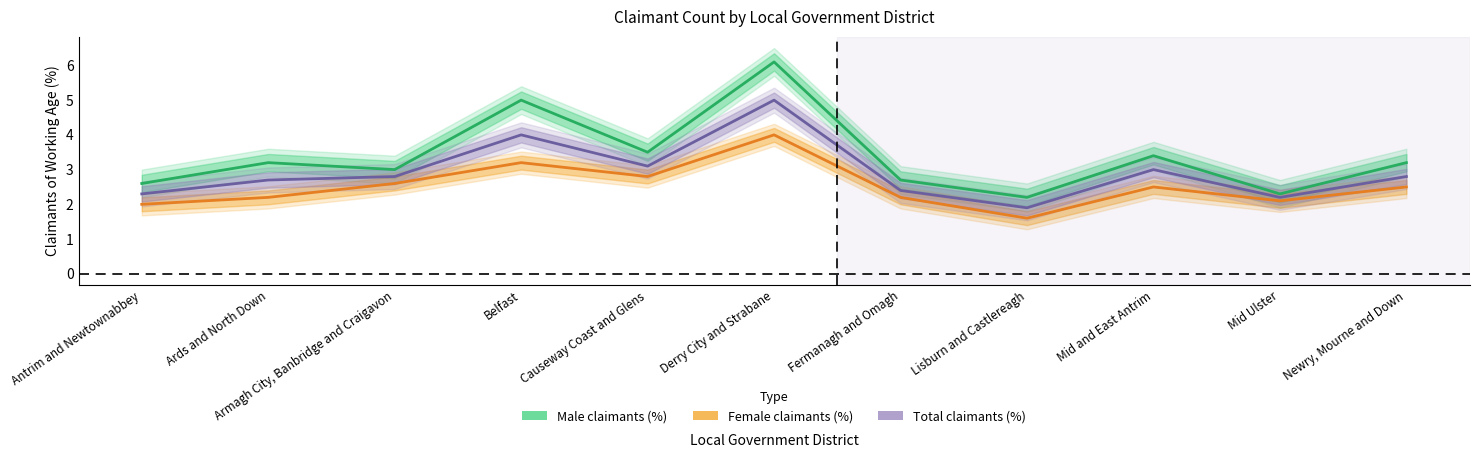

True or false: Female claimants (%) and Total claimants (%) intersect in this chart.

False